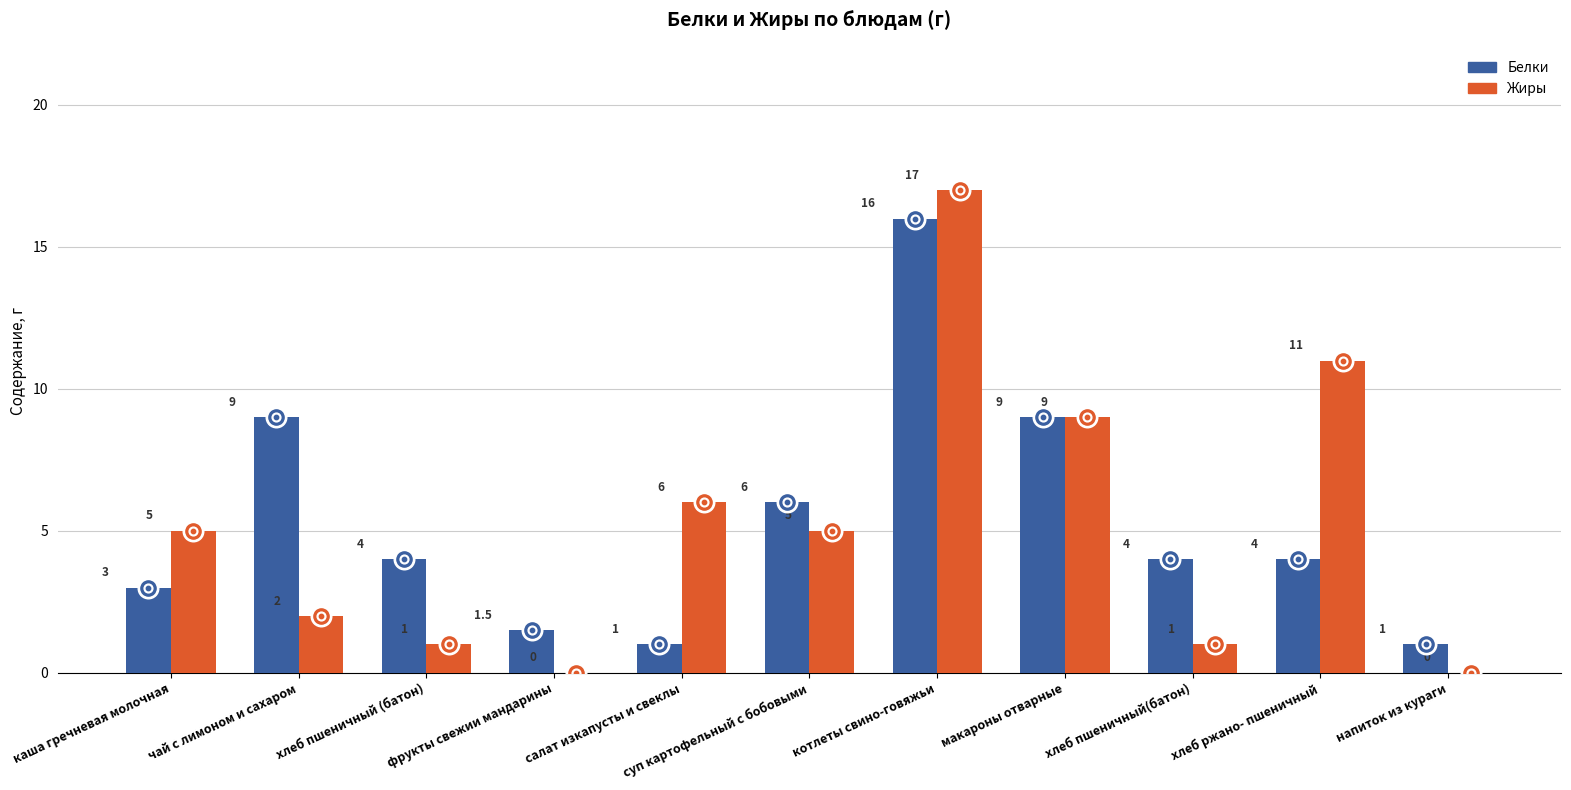

Which series has the largest total across all categories?

Белки